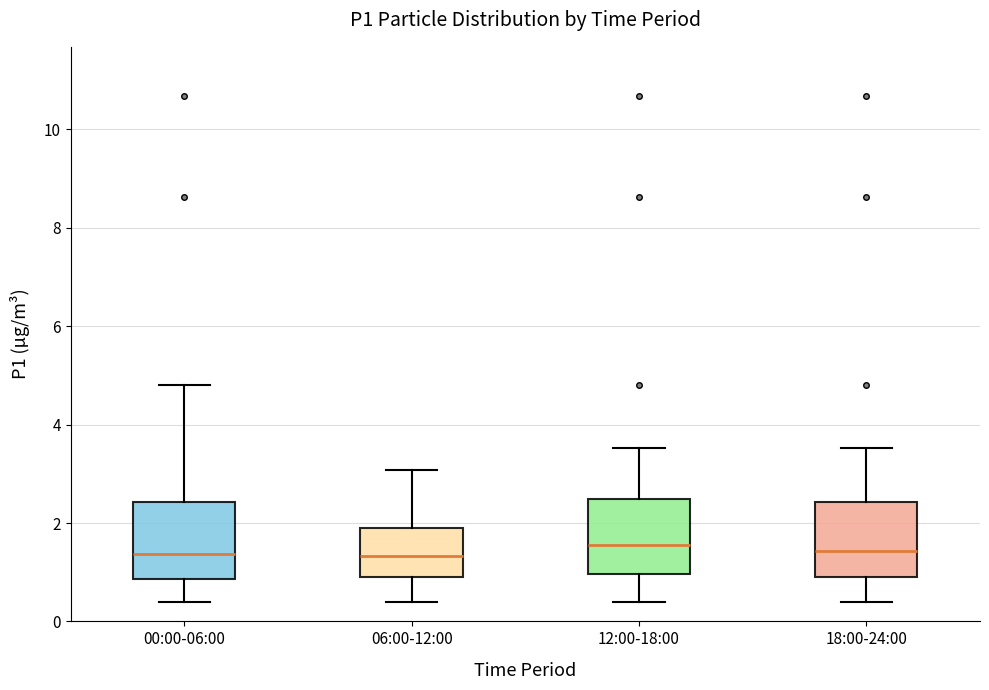

Reading left to right, read every box against the y-axis: the position of its median line, the range the box covers, and the ends of its whiskers. The values are not printed on the chart, so give them approximately, as read against the axis.

00:00-06:00: median 1.4, box 0.8 to 2.4, whiskers 0.4 to 4.8
06:00-12:00: median 1.4, box 0.8 to 1.8, whiskers 0.4 to 3.0
12:00-18:00: median 1.6, box 1.0 to 2.4, whiskers 0.4 to 3.6
18:00-24:00: median 1.4, box 0.8 to 2.4, whiskers 0.4 to 3.6